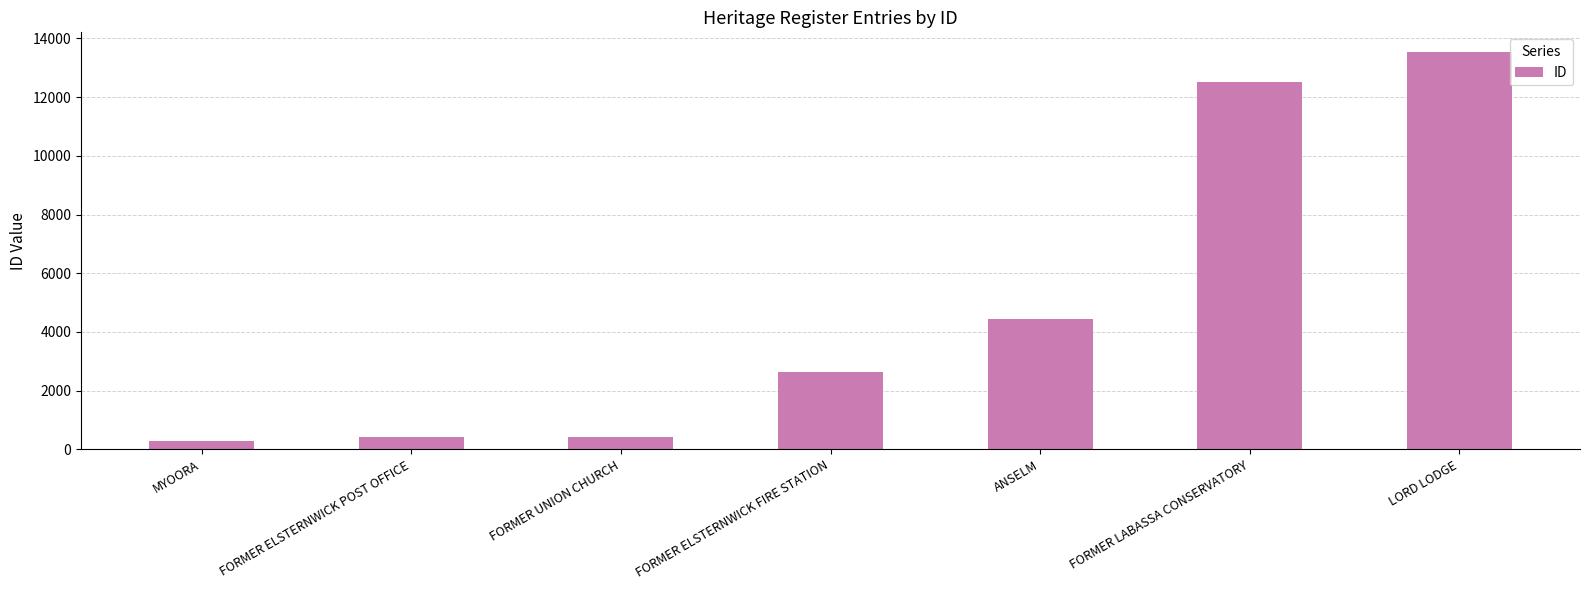

Which category has the highest value across all series?

LORD LODGE